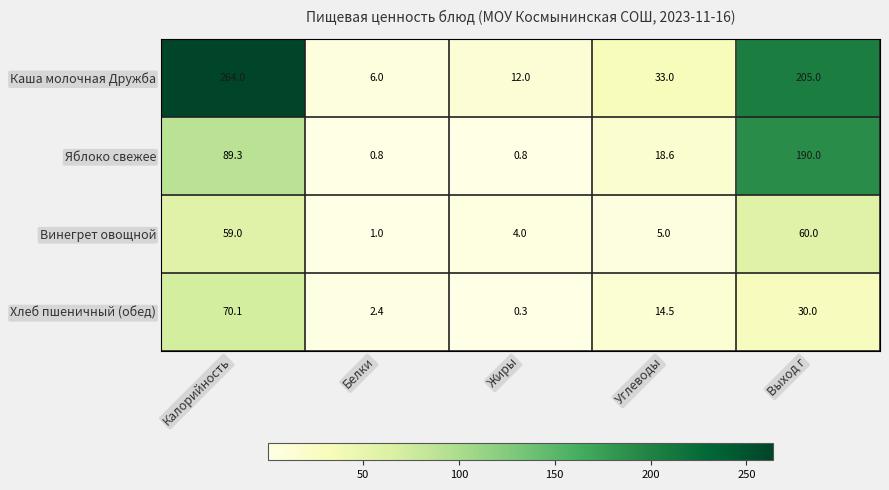

Which series has the widest spread of values?

Каша молочная Дружба